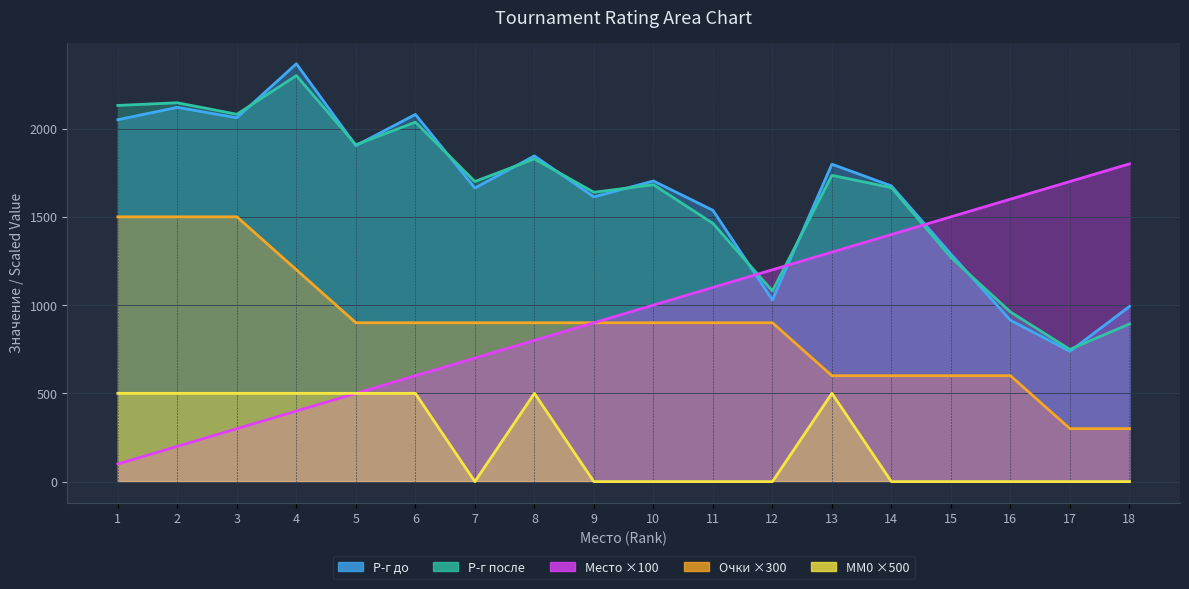

Reading left to right, what are all the values shown in this chart?

Р-г до: 1=2050	2=2120	3=2061	4=2367	5=1903	6=2080	7=1663	8=1845	9=1613	10=1703	11=1537	12=1029	13=1798	14=1675	15=1289	16=914	17=738	18=992
Р-г после: 1=2131	2=2146	3=2081	4=2300	5=1908	6=2036	7=1700	8=1828	9=1639	10=1682	11=1463	12=1080	13=1735	14=1665	15=1270	16=961	17=749	18=893
Место: 1=100	2=200	3=300	4=400	5=500	6=600	7=700	8=800	9=900	10=1000	11=1100	12=1200	13=1300	14=1400	15=1500	16=1600	17=1700	18=1800
Очки: 1=1500	2=1500	3=1500	4=1200	5=900	6=900	7=900	8=900	9=900	10=900	11=900	12=900	13=600	14=600	15=600	16=600	17=300	18=300
MM0: 1=500	2=500	3=500	4=500	5=500	6=500	7=0	8=500	9=0	10=0	11=0	12=0	13=500	14=0	15=0	16=0	17=0	18=0